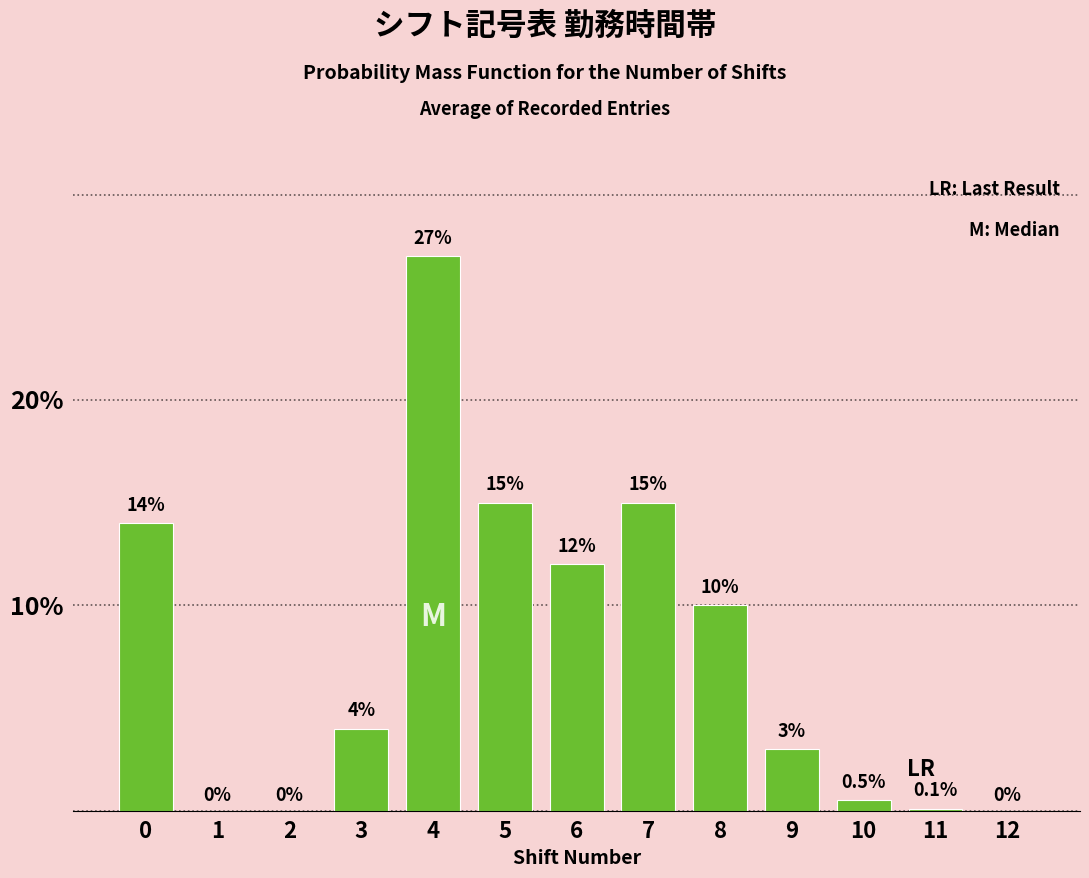

Reading left to right, list all the values displayed in this chart.

0=14.0	1=0.0	2=0.0	3=4.0	4=27.0	5=15.0	6=12.0	7=15.0	8=10.0	9=3.0	10=0.5	11=0.1	12=0.0